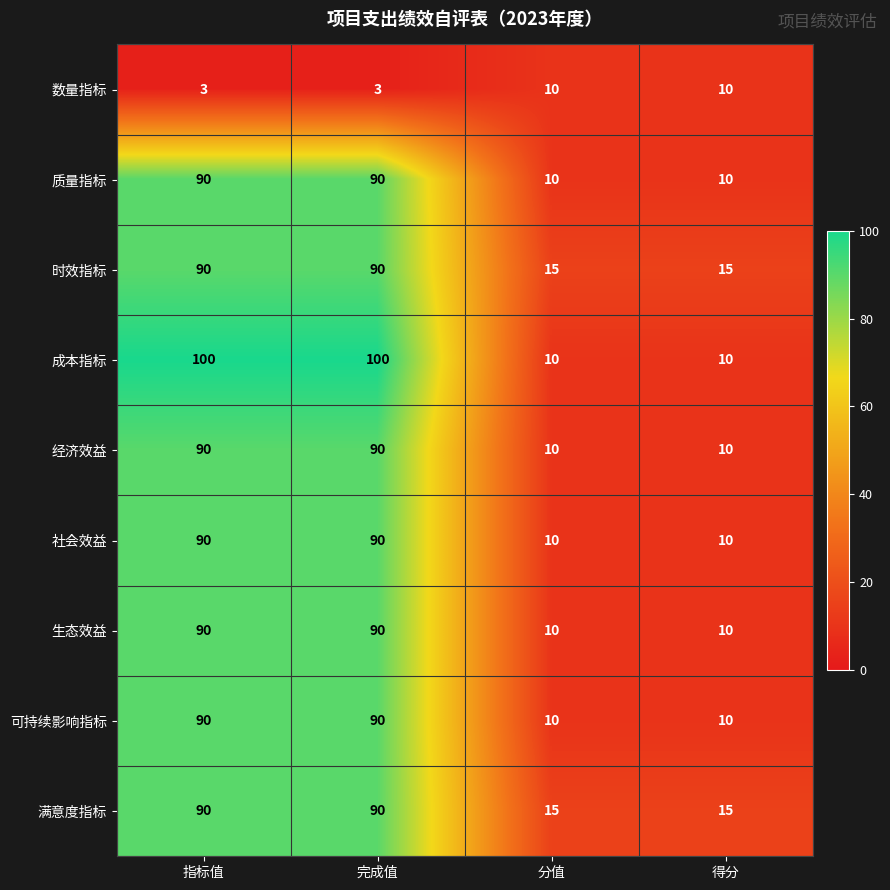

What is the sum of the 经济效益 values at 指标值 and 完成值?

180